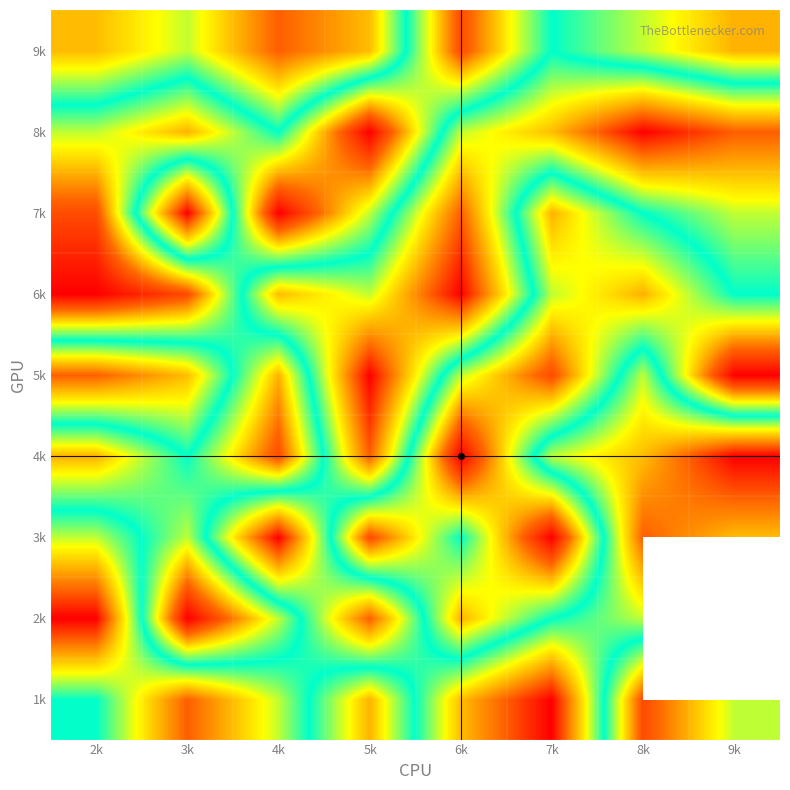

What is the difference between the highest and lowest values at 3k?

8.0